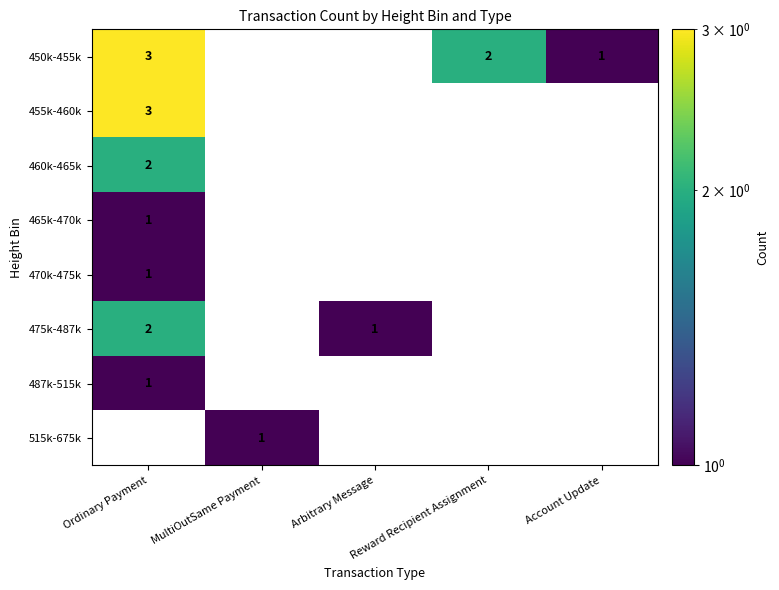

What is the minimum value for 460k-465k?

2.0